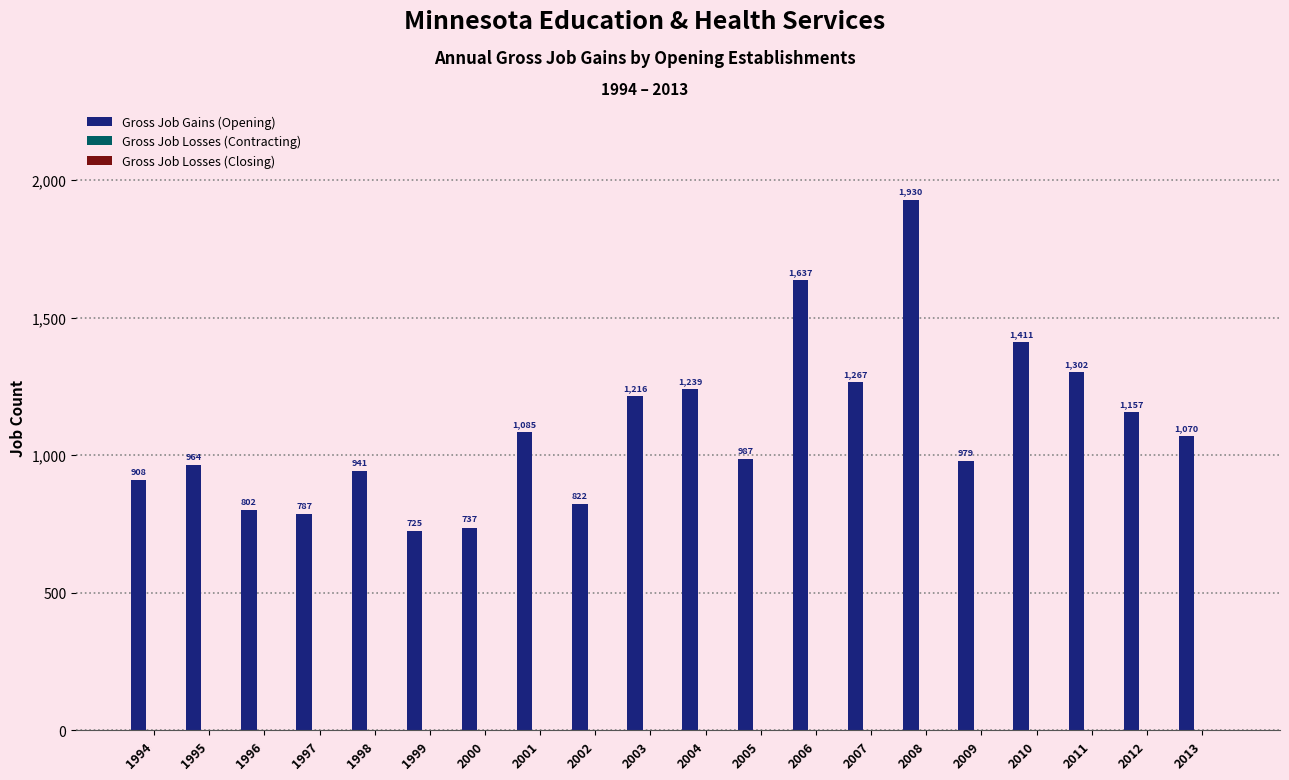

What is the value of the 9th bar from the left?

822